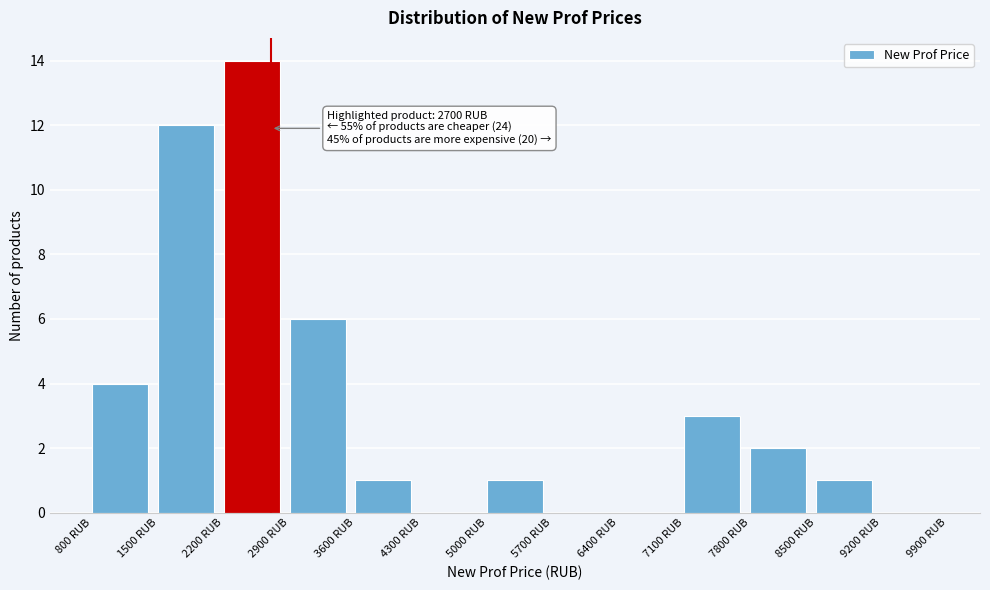

Which range on the x-axis has the tallest bar?

2200 to 2900